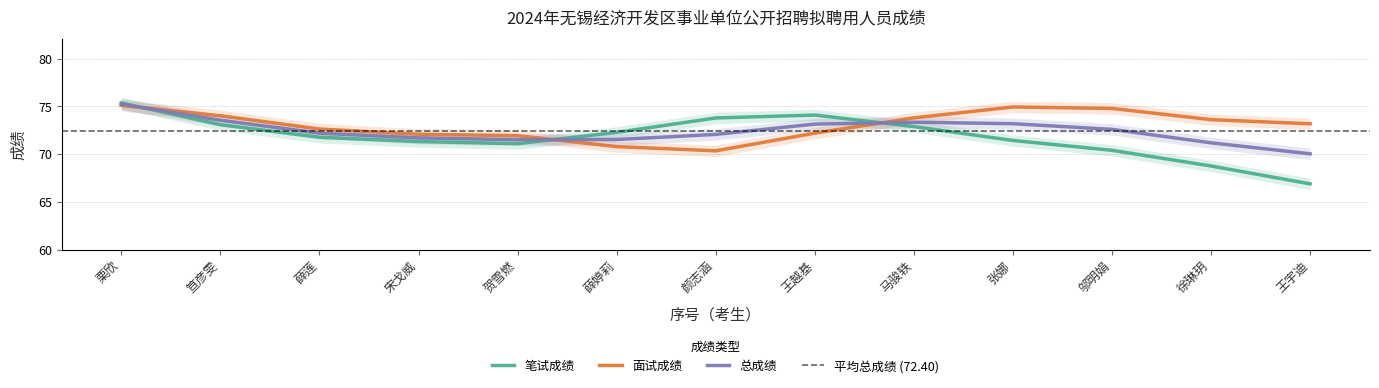

How many intersections are there between 笔试成绩 and 总成绩?

3